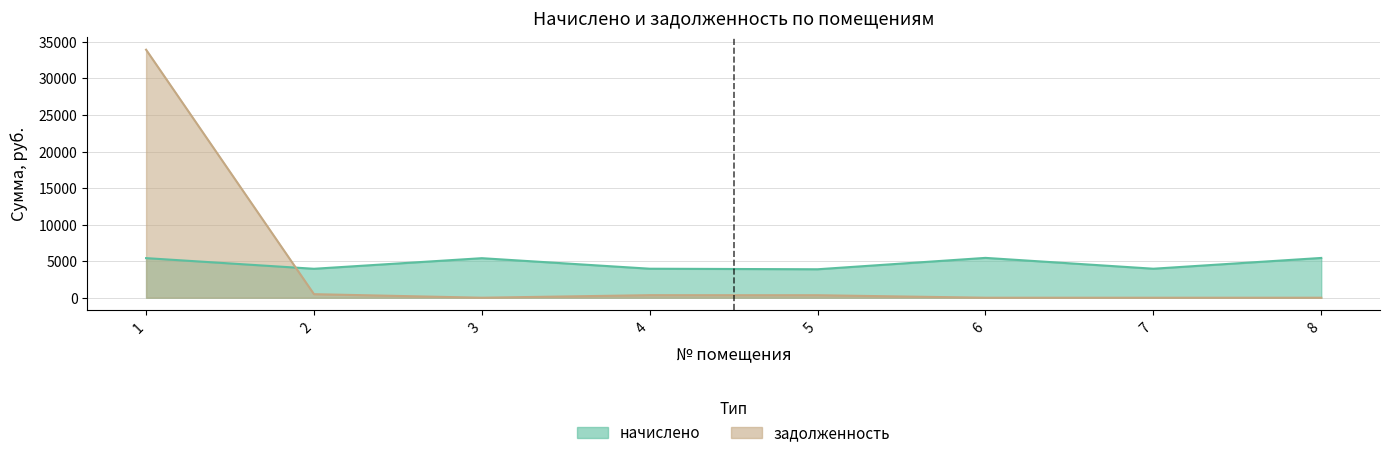

The начислено series shows 6924.9 at 5. True or false?

False